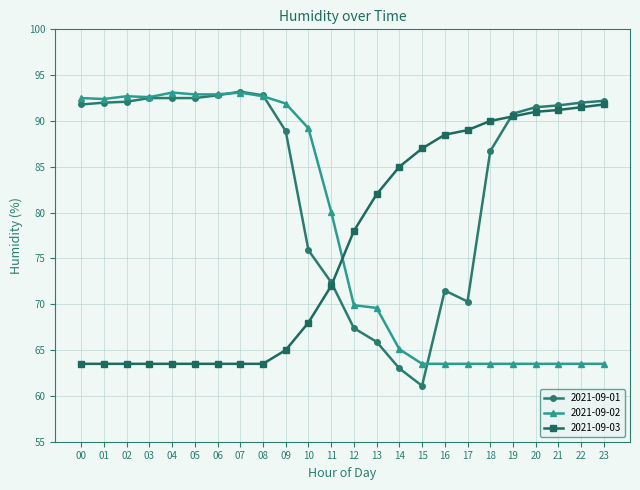

What is the minimum value shown in the chart?

61.1